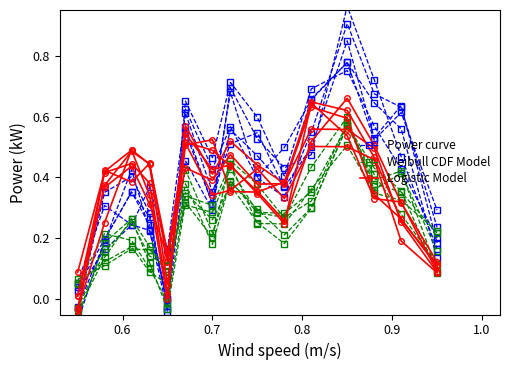

Rank the series by their average value, from highest to lowest.

Power curve, Logistic Model, Weibull CDF Model